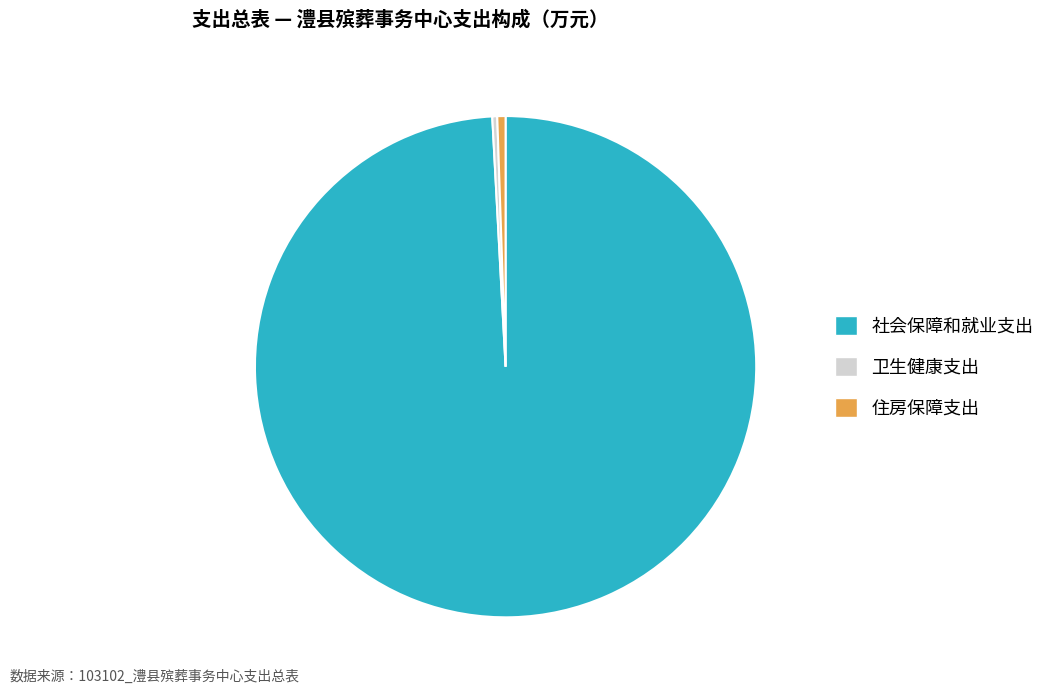

What is the ratio of the value at 社会保障和就业支出 to the value at 住房保障支出?

187.0